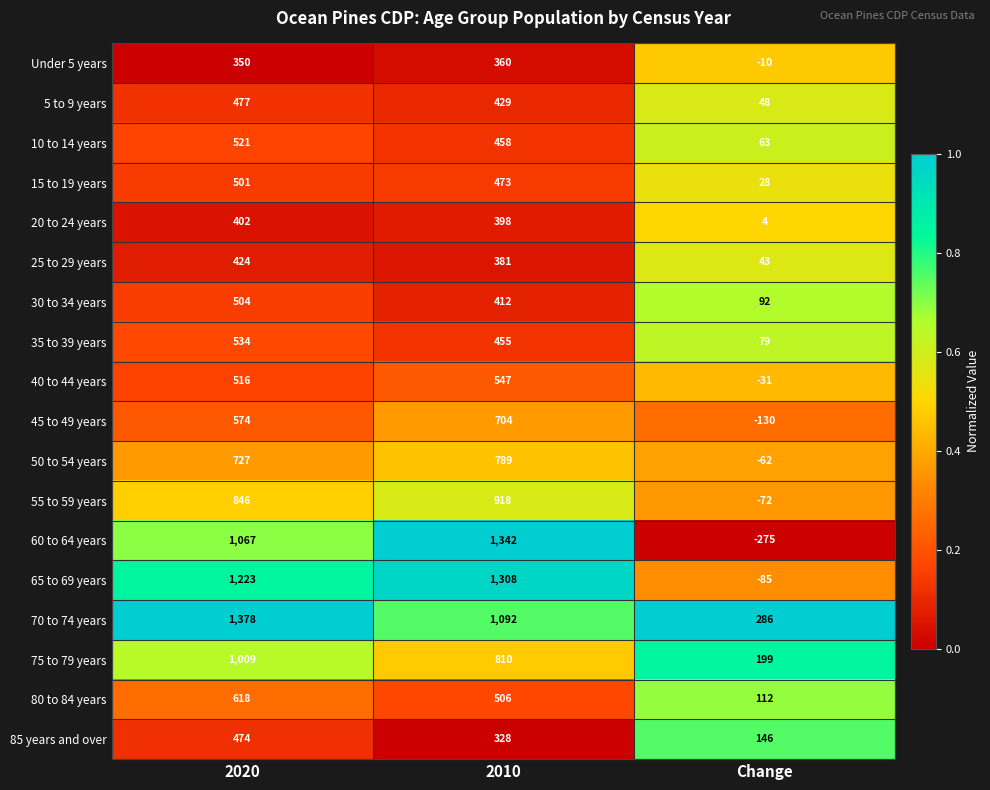

At which label does 10 to 14 years reach its minimum?

Change